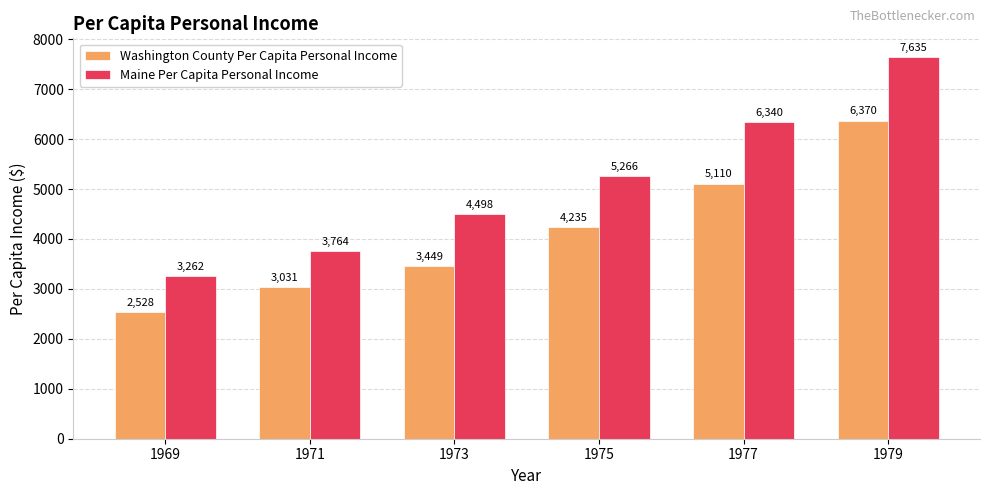

Where does the Maine Per Capita Personal Income series first go above 5266?

1975